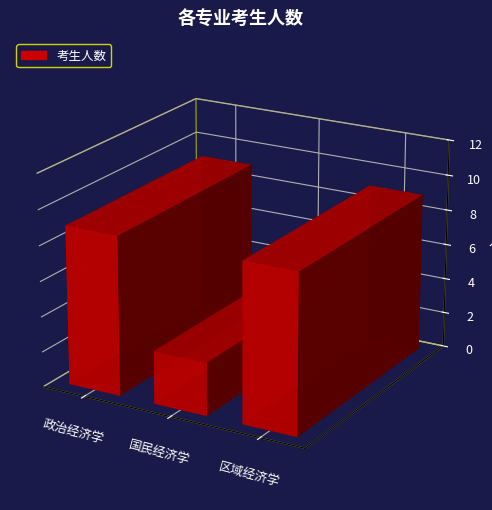

List the labels in order of value, largest first.

政治经济学, 区域经济学, 国民经济学